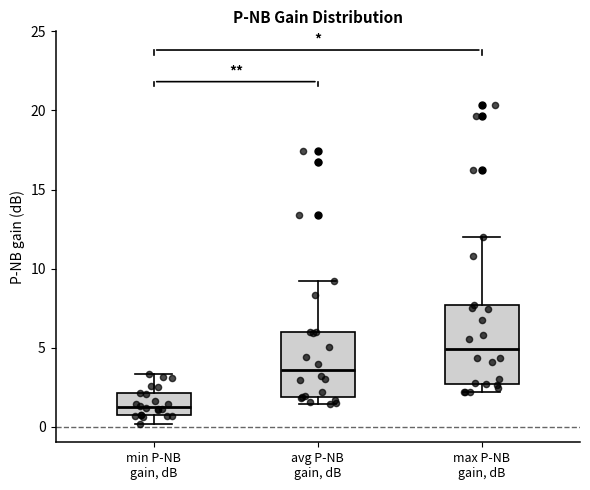

Which box's median line is the lowest?

min P-NB gain, dB